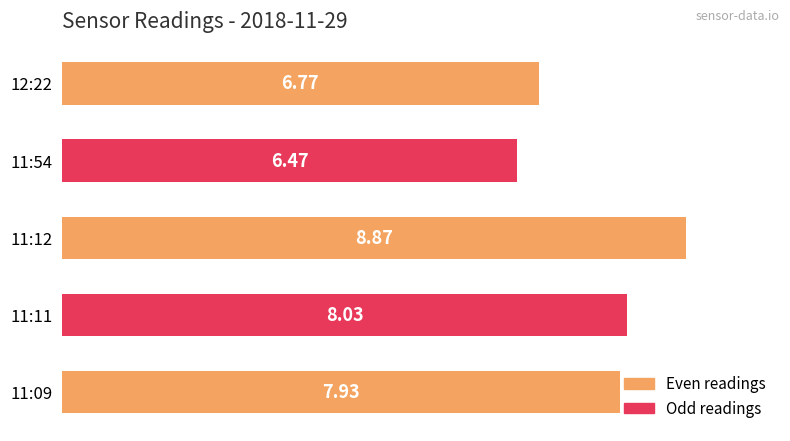

What is the ratio of the value at 11:11 to the value at 11:54?

1.2